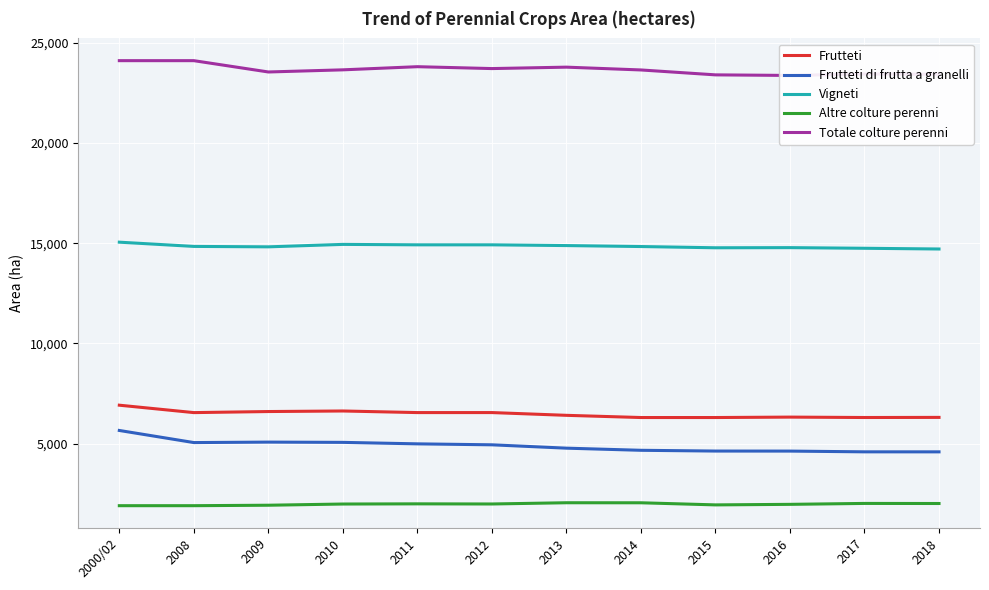

Rank the series by their maximum value, from lowest to highest.

Altre colture perenni, Frutteti di frutta a granelli, Frutteti, Vigneti, Totale colture perenni